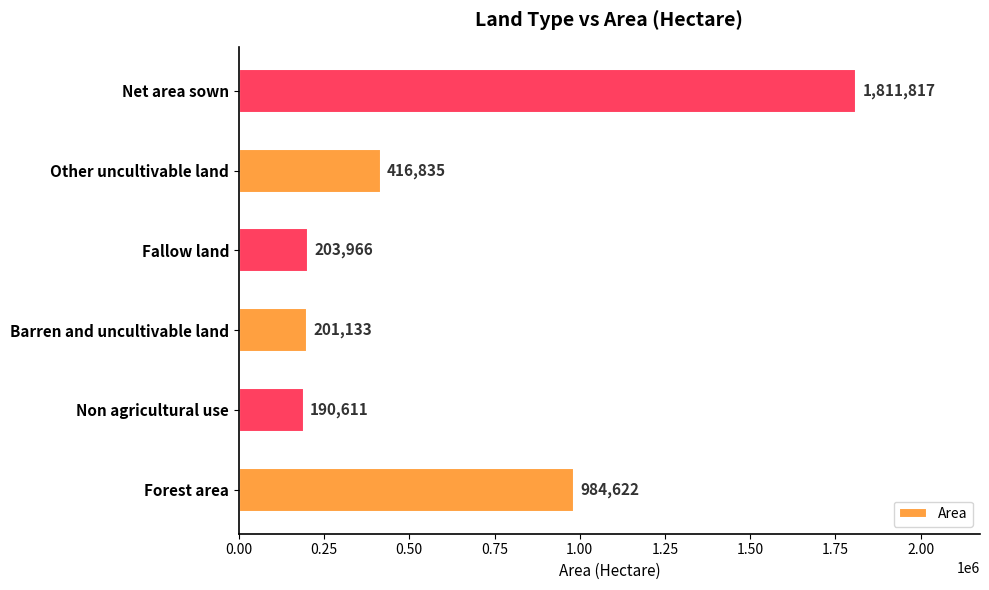

Is it true that the value at Non agricultural use is 51599?

False